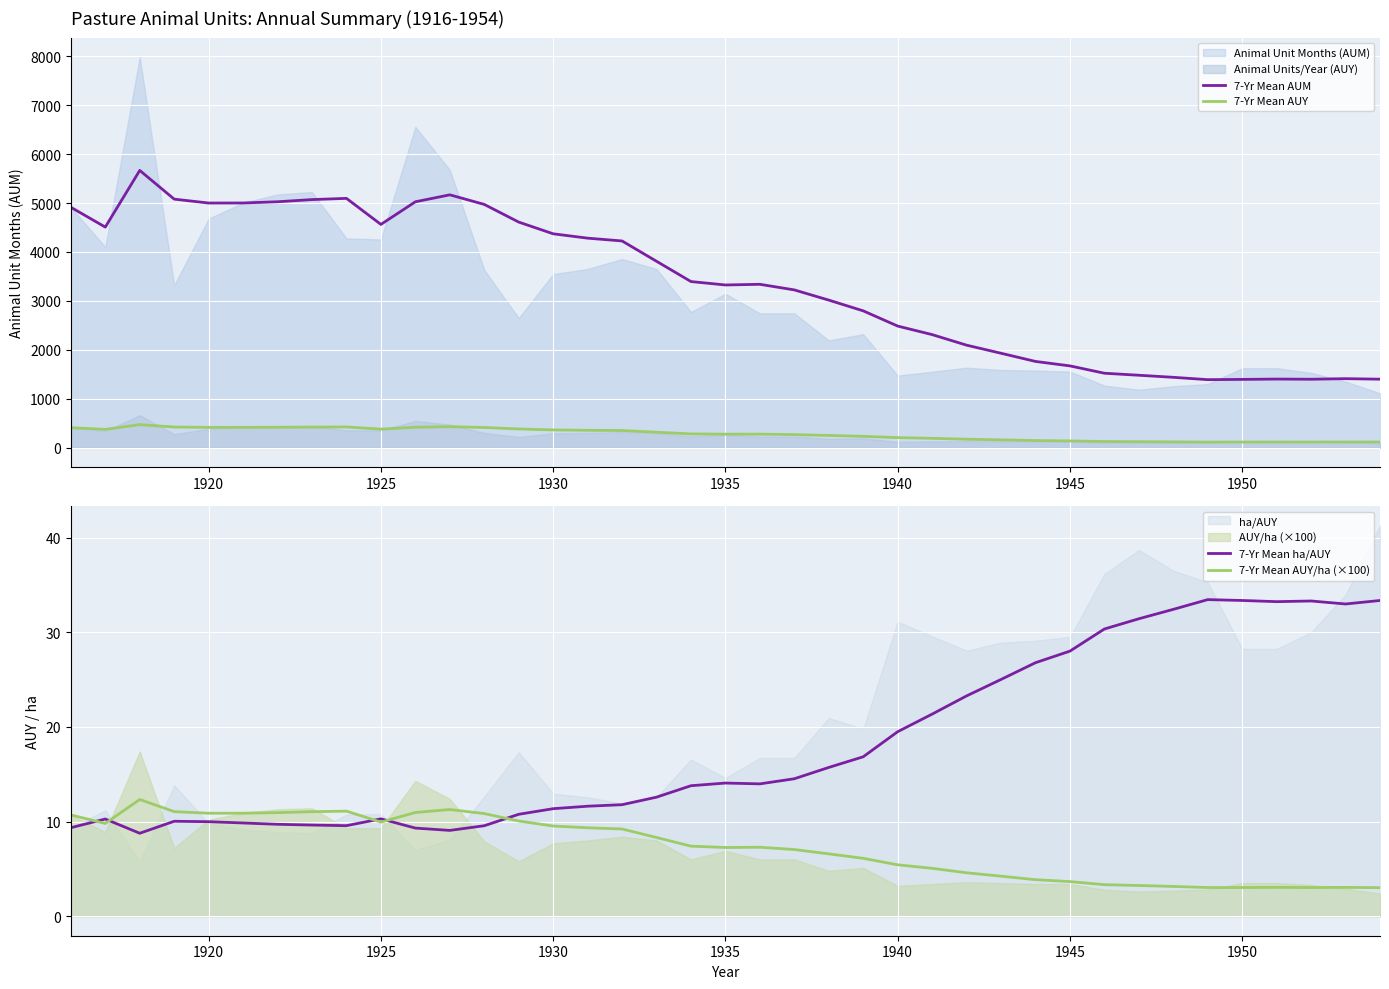

Reading left to right, extract all data points from this chart.

7-Yr Mean AUM: 4914.0	4508.7	5666.5	5080.2	5000.4	5001.5	5026.4	5070.8	5095.7	4563.5	5025.8	5168.0	4972.1	4611.2	4371.8	4282.6	4225.4	3810.5	3395.9	3326.1	3339.8	3225.3	3016.7	2797.2	2486.3	2311.8	2096.1	1930.9	1763.8	1672.8	1522.8	1481.5	1439.3	1391.5	1396.6	1403.5	1399.9	1411.7	1401.1
7-Yr Mean AUY: 409.5	375.7	472.2	423.3	416.7	416.8	418.9	422.6	424.6	380.3	418.8	430.7	414.3	384.3	364.3	356.9	352.1	317.5	283.0	277.2	278.3	268.8	251.4	233.1	207.2	192.7	174.7	160.9	147.0	139.4	126.9	123.5	119.9	116.0	116.4	117.0	116.7	117.6	116.8
7-Yr Mean ha/AUY: 9.3	10.3	8.8	10.0	10.0	9.8	9.7	9.6	9.6	10.3	9.3	9.1	9.6	10.8	11.4	11.6	11.8	12.6	13.8	14.1	14.0	14.5	15.7	16.8	19.5	21.4	23.3	25.0	26.8	28.0	30.3	31.4	32.4	33.5	33.4	33.2	33.3	33.0	33.4
7-Yr Mean AUY/ha (×100): 10.7	9.8	12.3	11.1	10.9	10.9	10.9	11.0	11.1	9.9	11.0	11.3	10.8	10.1	9.5	9.3	9.2	8.3	7.4	7.3	7.3	7.0	6.6	6.1	5.4	5.1	4.6	4.2	3.9	3.7	3.3	3.2	3.1	3.0	3.0	3.0	3.0	3.0	3.0